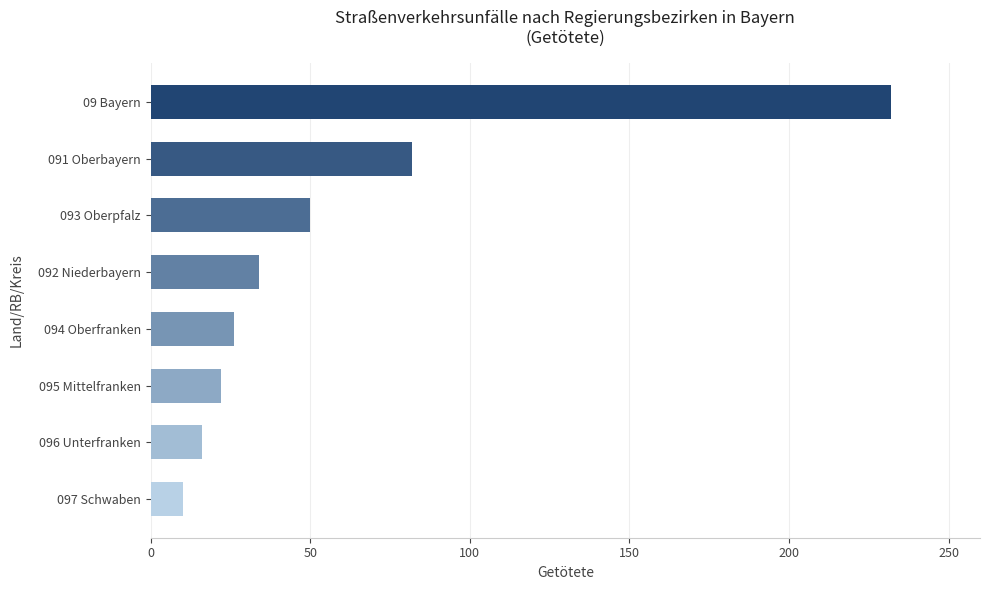

The value at 094 Oberfranken is 26. True or false?

True